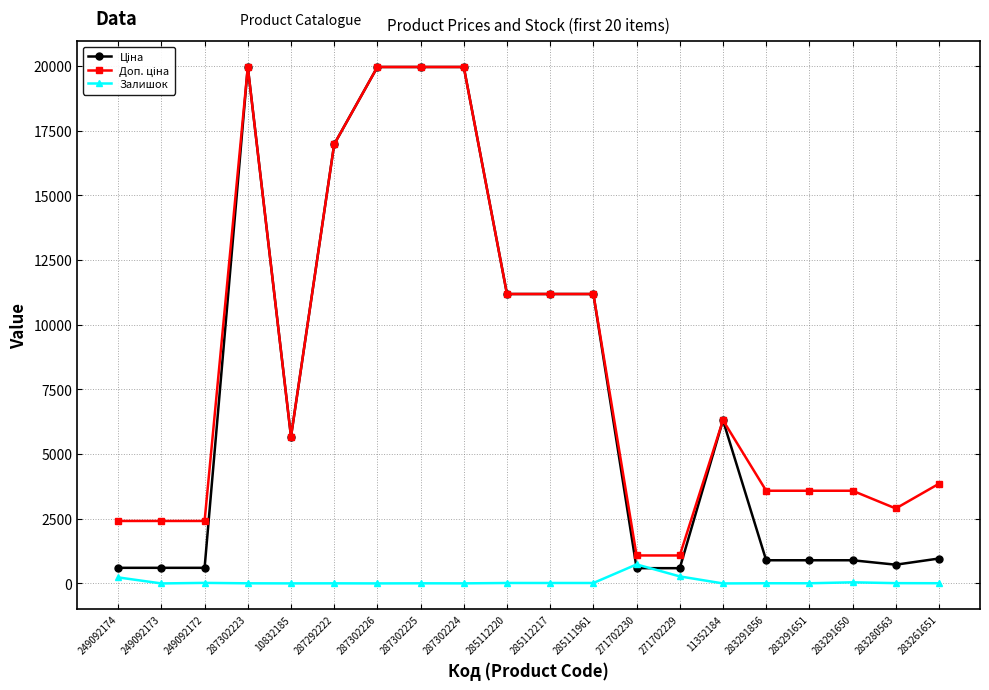

What is the maximum value shown in the chart?

19964.2